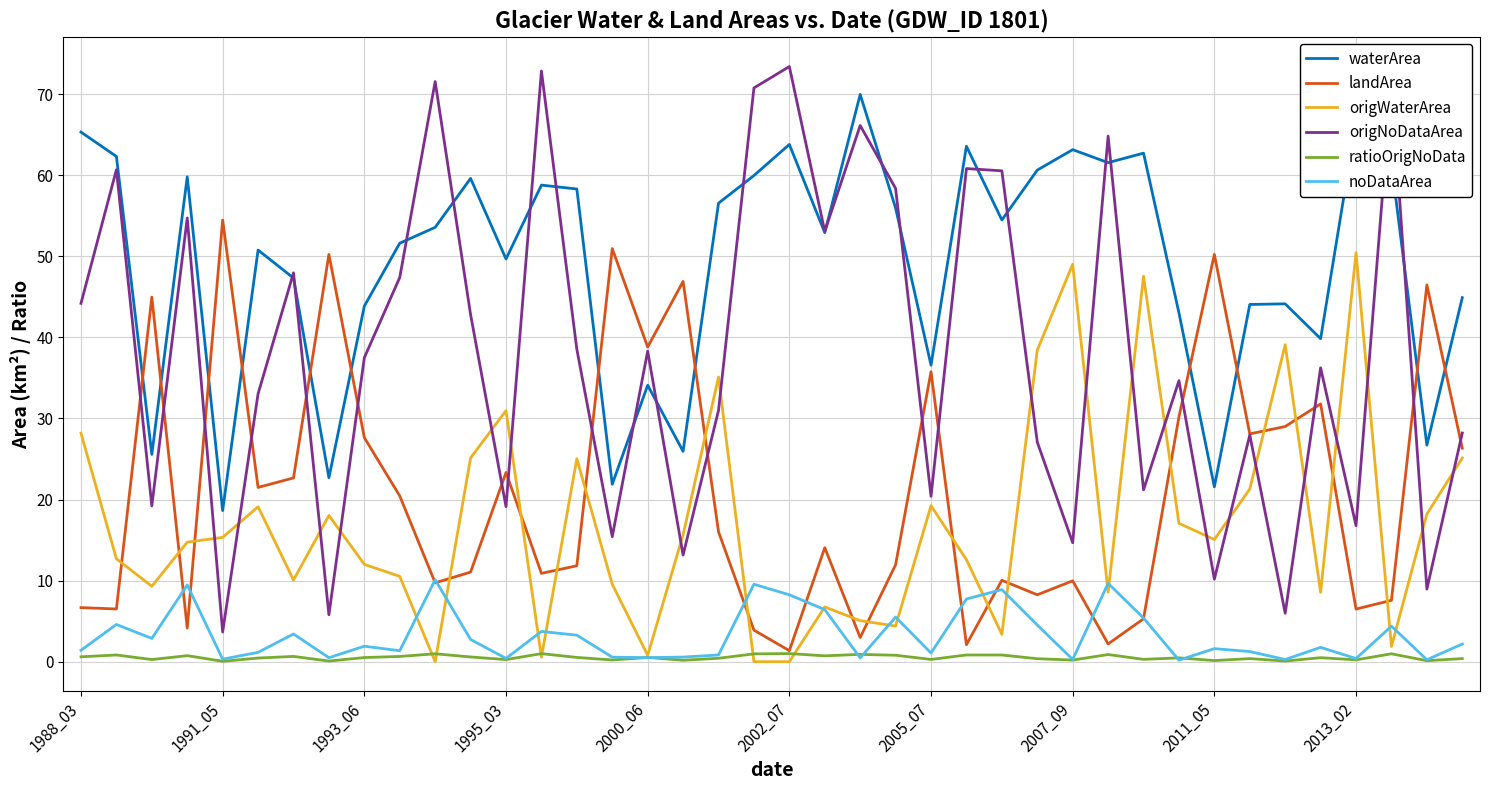

List the series in order of their peak value, lowest first.

ratioOrigNoData, noDataArea, origWaterArea, landArea, waterArea, origNoDataArea